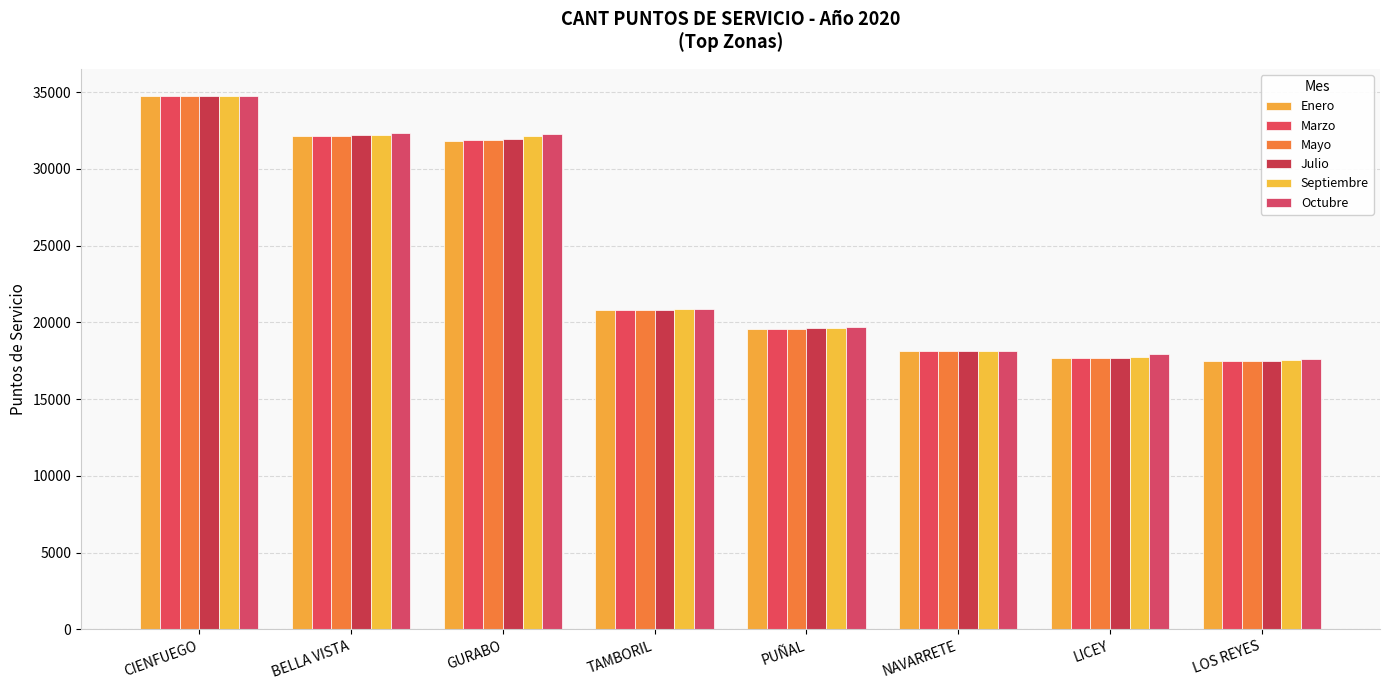

What position from the left is GURABO?

3